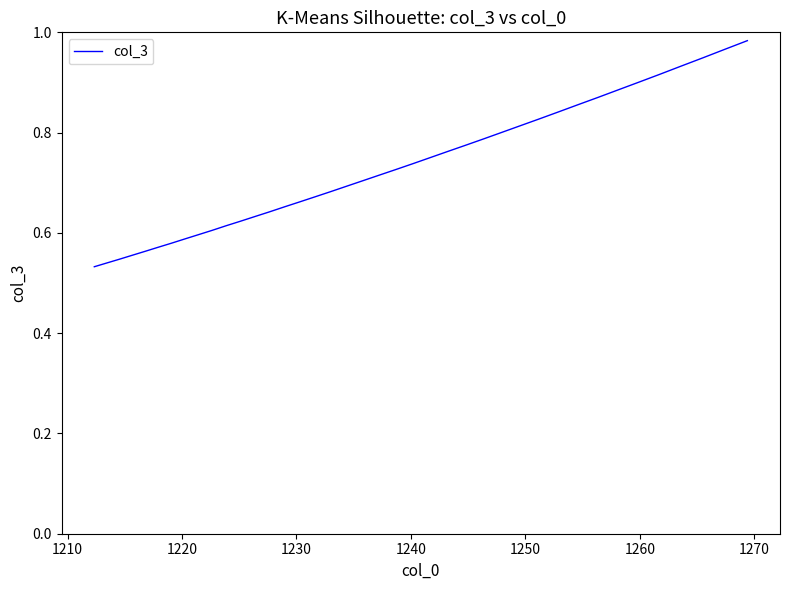

Does the chart display data point markers on the line(s)?

No